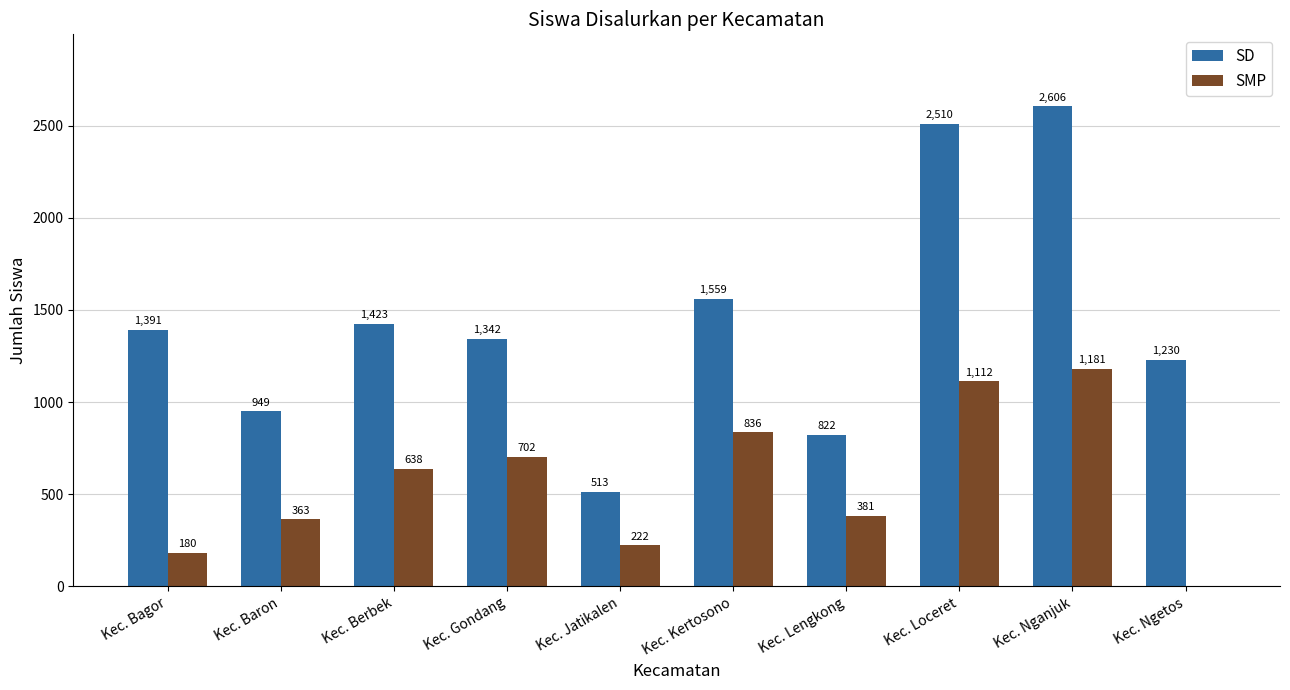

At which label does SMP reach its peak?

Kec. Nganjuk